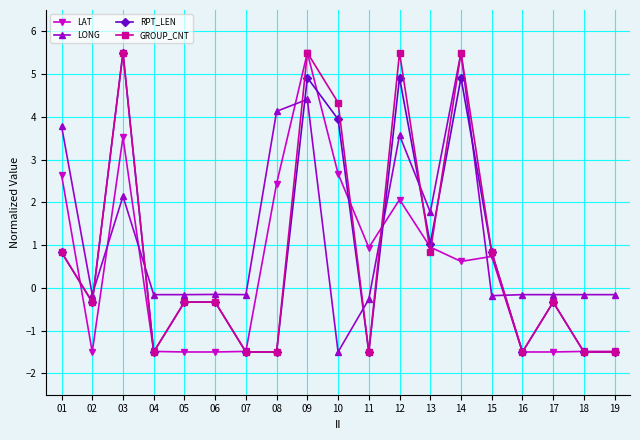

Is it true that LAT equals 2.6 at 01?

True